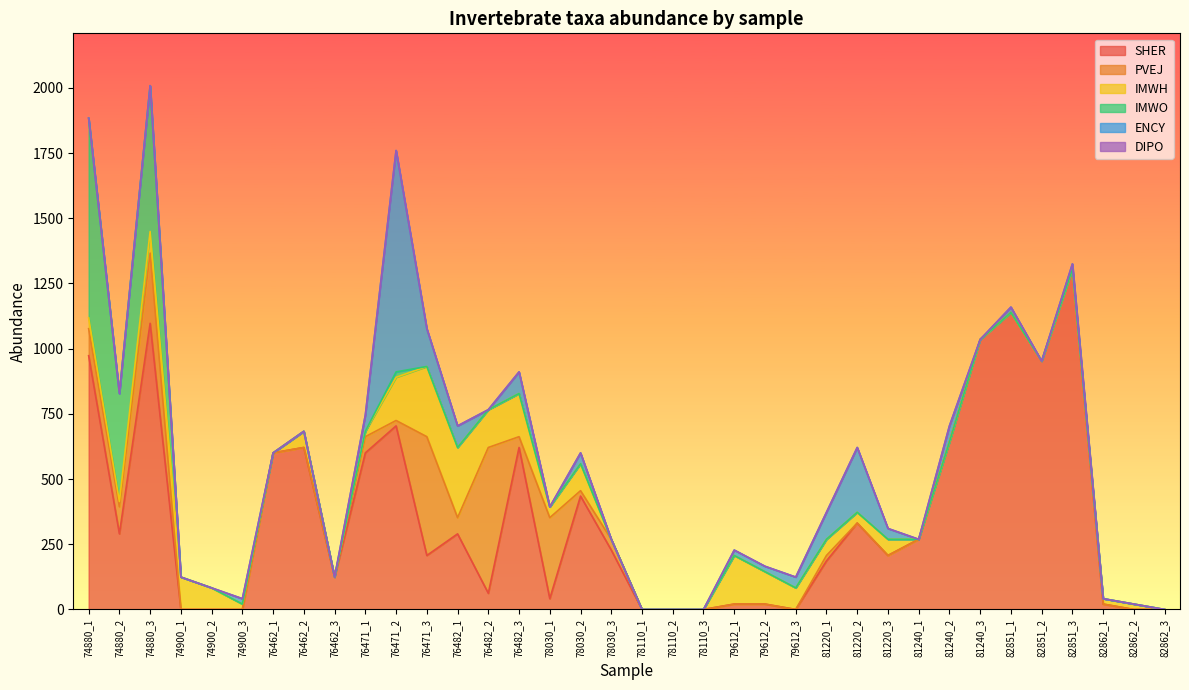

List the series in order of their peak value, lowest first.

DIPO, IMWH, PVEJ, IMWO, ENCY, SHER